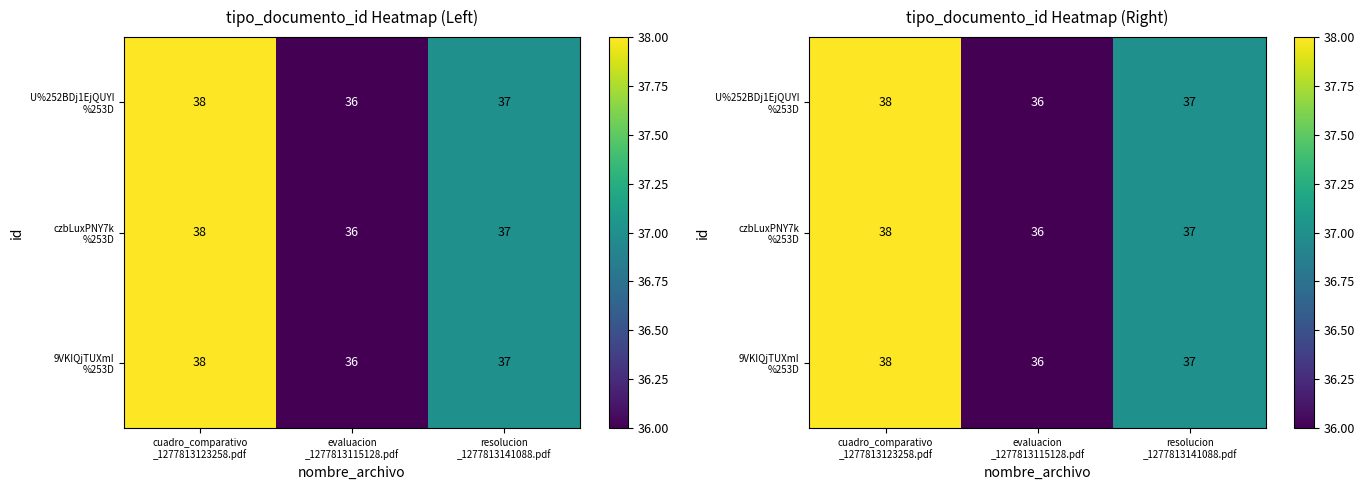

Rank the series at resolucion _1277813141088.pdf from highest to lowest value.

U%252BDj1EjQUYI %253D, czbLuxPNY7k %253D, 9VKIQjTUXmI %253D